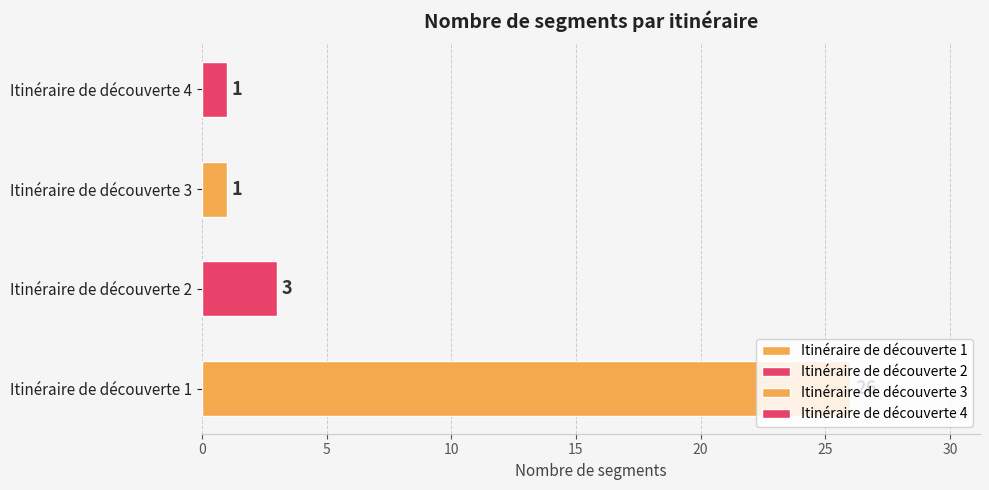

What is the ratio of the value at Itinéraire de découverte 3 to the value at Itinéraire de découverte 2?

0.3